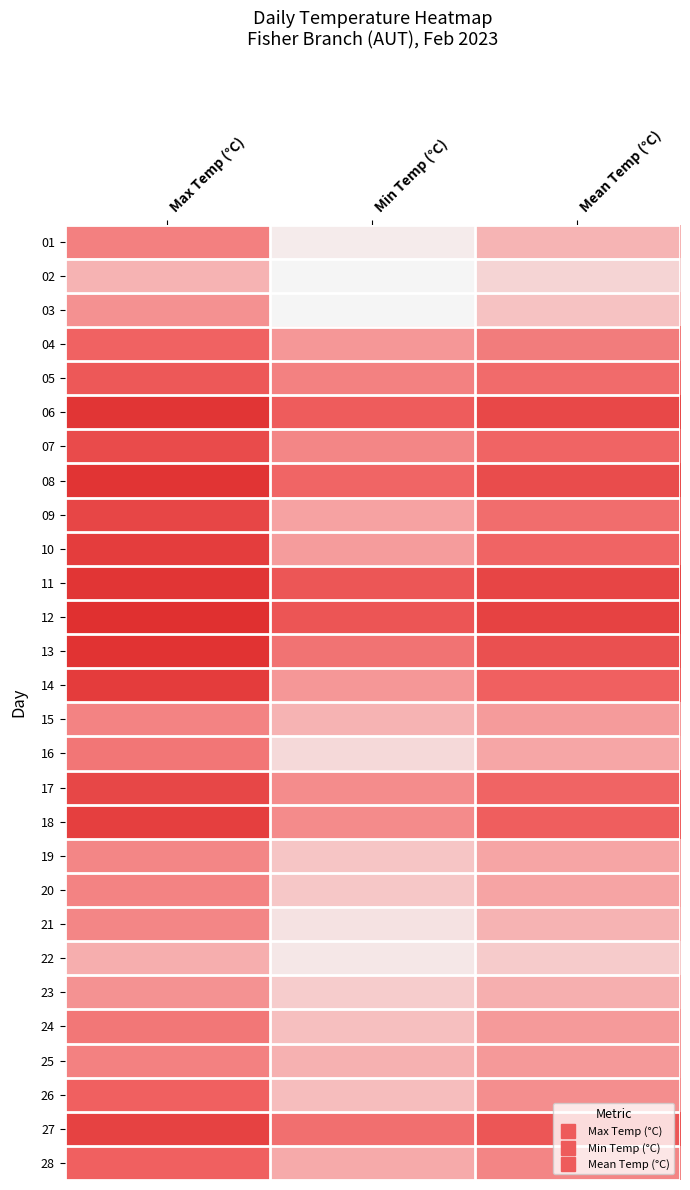

What is the total value across all series at Mean Temp (°C)?

-422.0